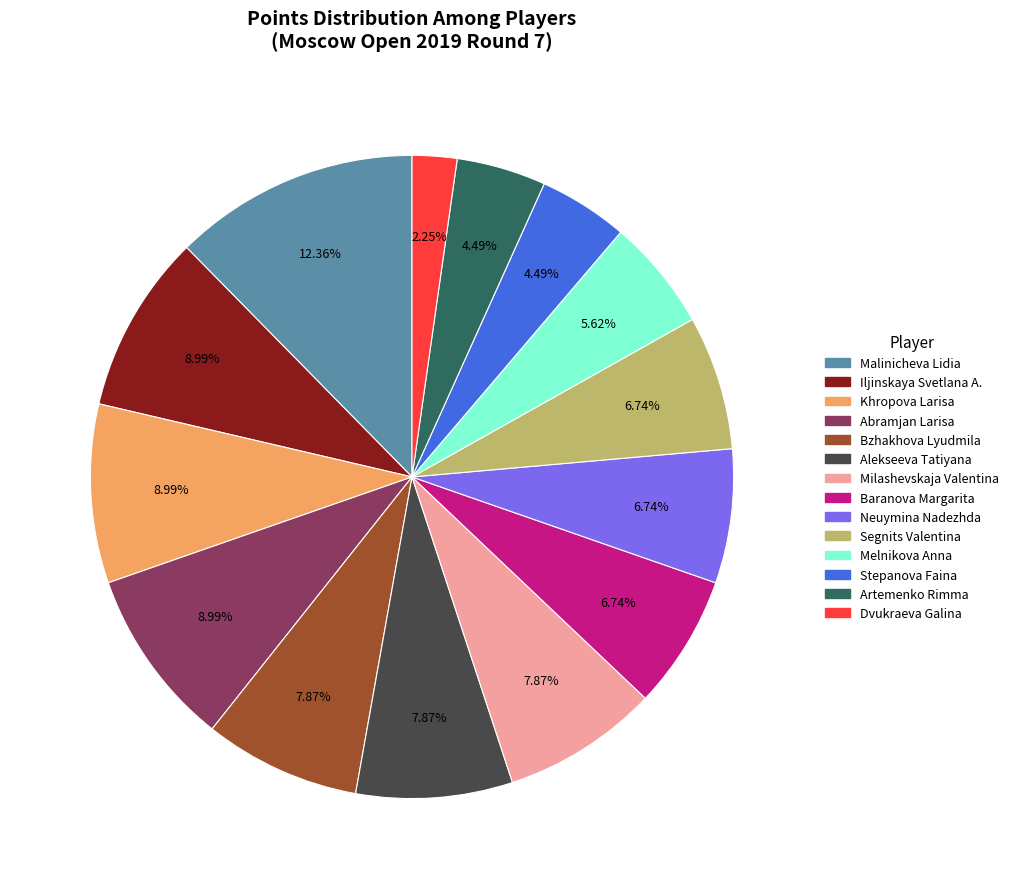

To the nearest percent, what is the average slice percentage?

7%